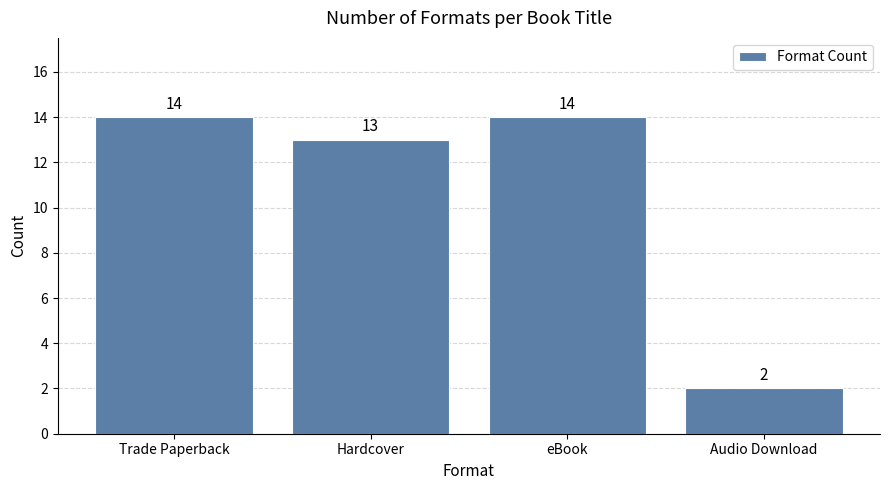

The chart shows a value of 13 at Hardcover. True or false?

True